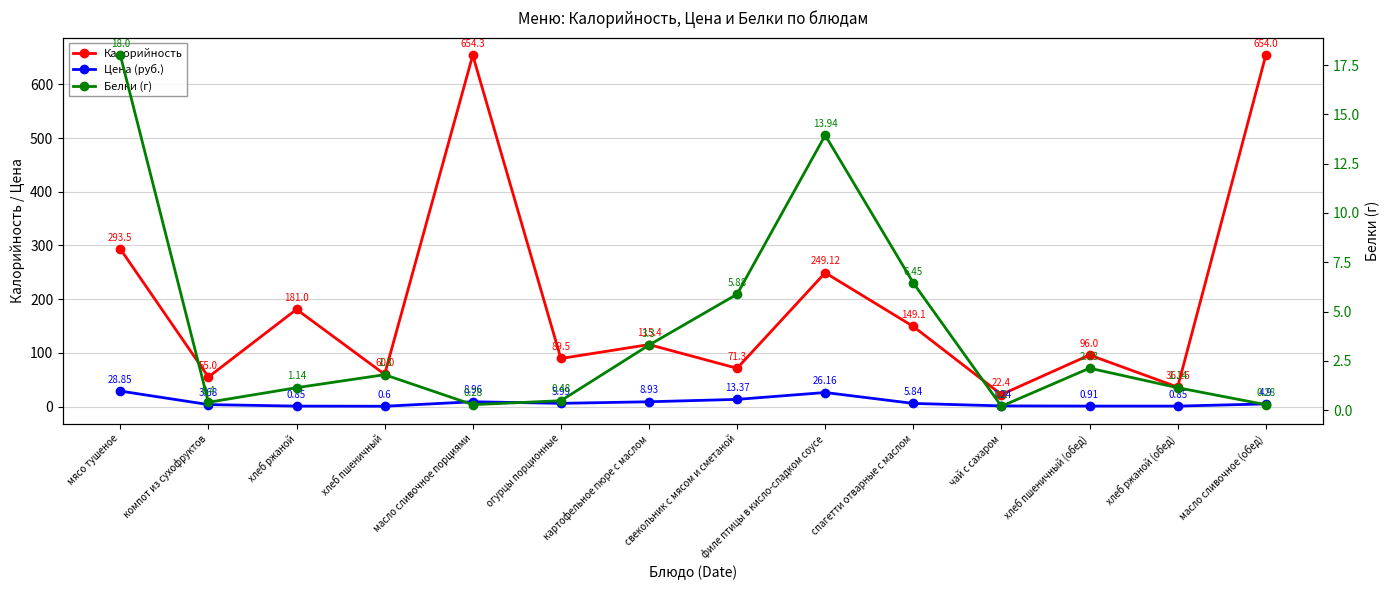

True or false: Белки (г) has a value of 0.7 at огурцы порционные.

False